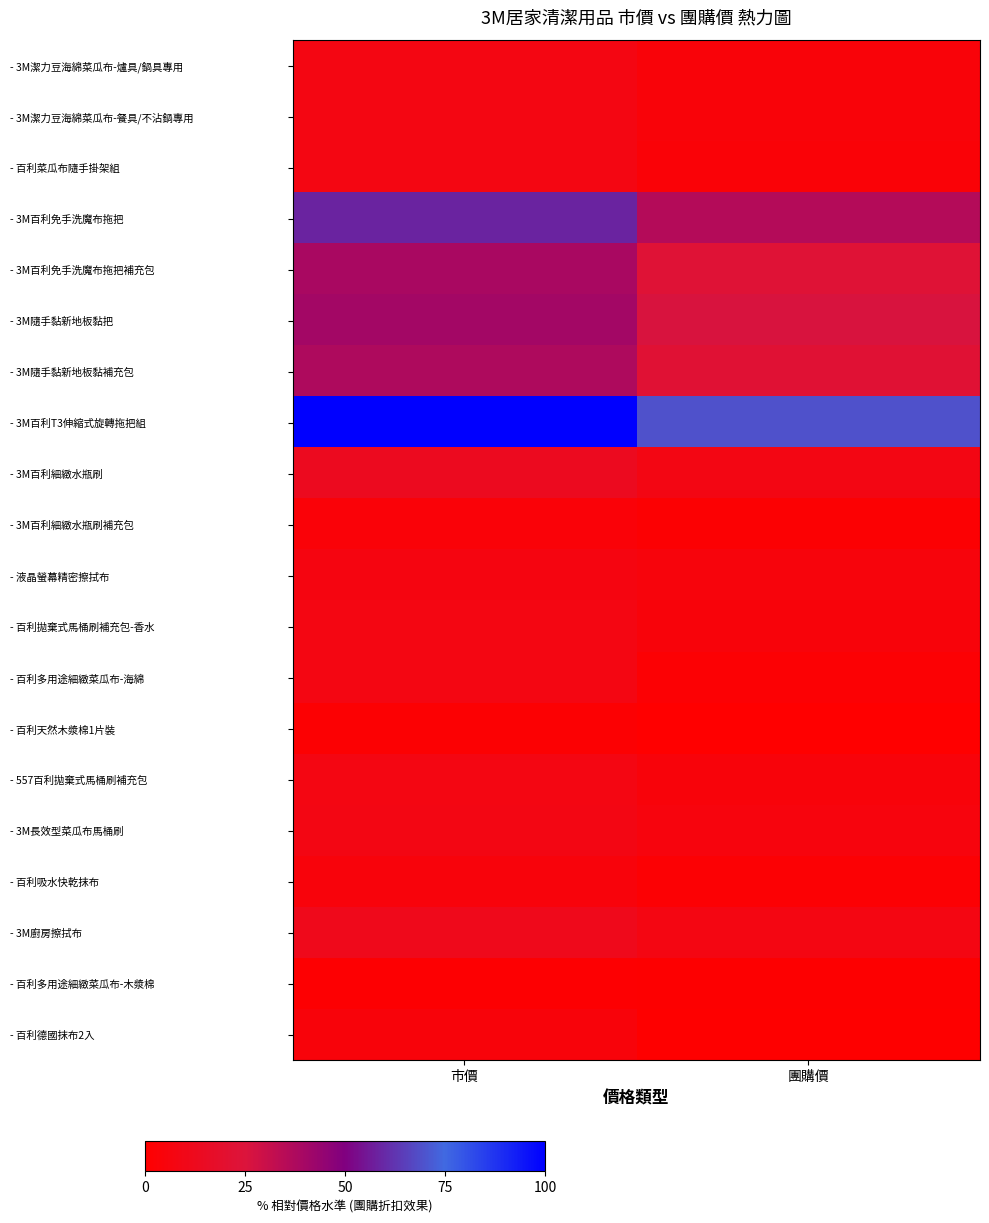

Reading right to left, what are all the values shown in this chart?

- 3M潔力豆海綿菜瓜布-爐具/鍋具專用: 團購價=4.1	市價=7.9
- 3M潔力豆海綿菜瓜布-餐具/不沾鍋專用: 團購價=4.1	市價=7.9
- 百利菜瓜布隨手掛架組: 團購價=3.3	市價=7.8
- 3M百利免手洗魔布拖把: 團購價=35.6	市價=58.3
- 3M百利免手洗魔布拖把補充包: 團購價=22.9	市價=38.7
- 3M隨手黏新地板黏把: 團購價=25.9	市價=40.6
- 3M隨手黏新地板黏補充包: 團購價=22.1	市價=37.1
- 3M百利T3伸縮式旋轉拖把組: 團購價=69.5	市價=100.0
- 3M百利細緻水瓶刷: 團購價=8.6	市價=13.1
- 3M百利細緻水瓶刷補充包: 團購價=1.8	市價=3.8
- 液晶螢幕精密擦拭布: 團購價=5.3	市價=6.8
- 百利拋棄式馬桶刷補充包-香水: 團購價=4.5	市價=7.9
- 百利多用途細緻菜瓜布-海綿: 團購價=2.3	市價=7.8
- 百利天然木漿棉1片裝: 團購價=0.0	市價=1.7
- 557百利拋棄式馬桶刷補充包: 團購價=4.5	市價=7.9
- 3M長效型菜瓜布馬桶刷: 團購價=5.6	市價=8.3
- 百利吸水快乾抹布: 團購價=2.0	市價=4.9
- 3M廚房擦拭布: 團購價=7.8	市價=11.6
- 百利多用途細緻菜瓜布-木漿棉: 團購價=1.1	市價=1.5
- 百利德國抹布2入: 團購價=0.5	市價=4.5